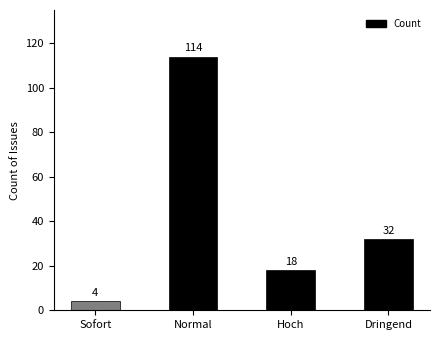

What is the change in value from Sofort to Hoch?

+14